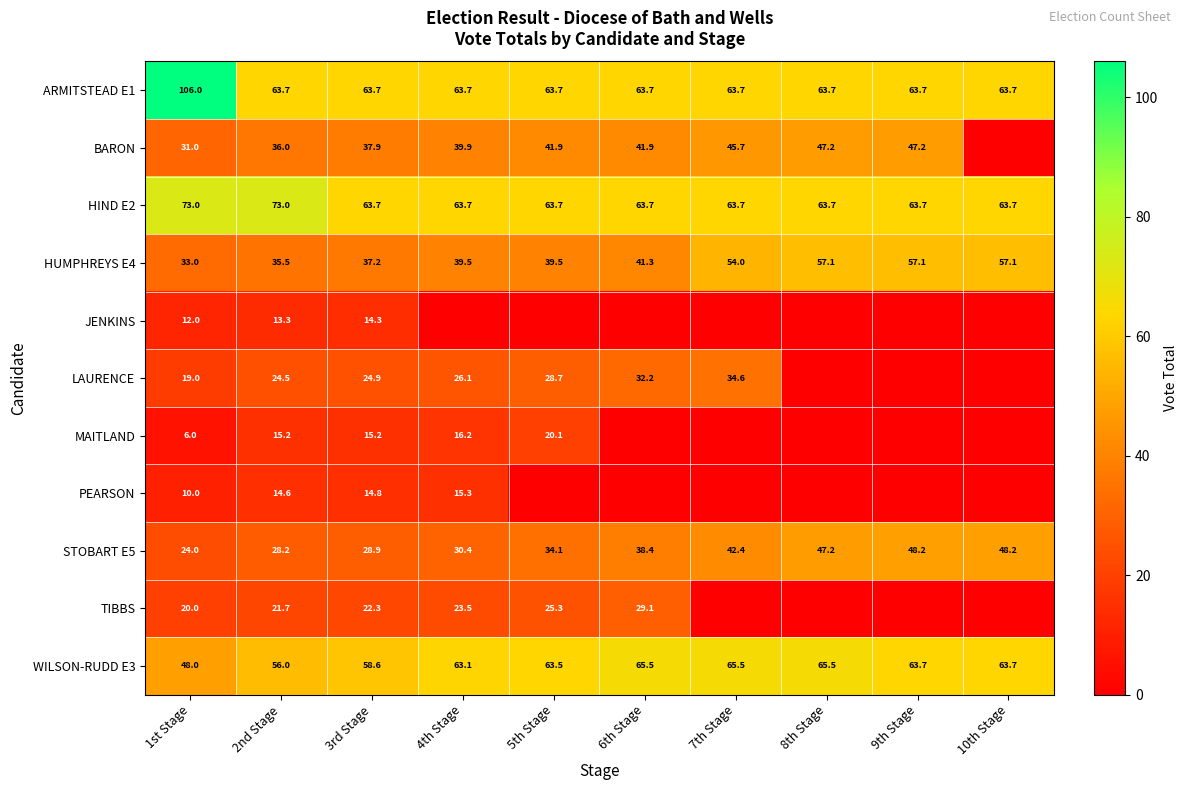

What is the sum of all HUMPHREYS E4 values?

451.3